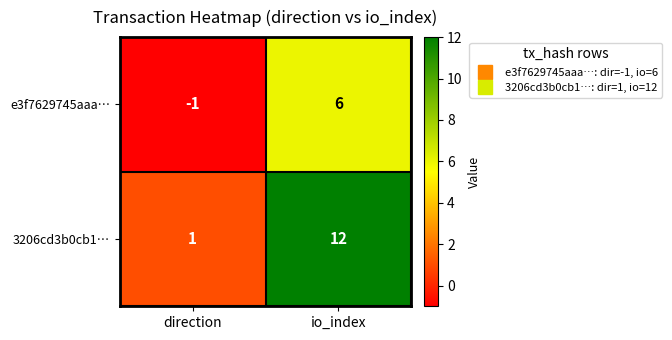

The value of 3206cd3b0cb1… at direction is 1. True or false?

True